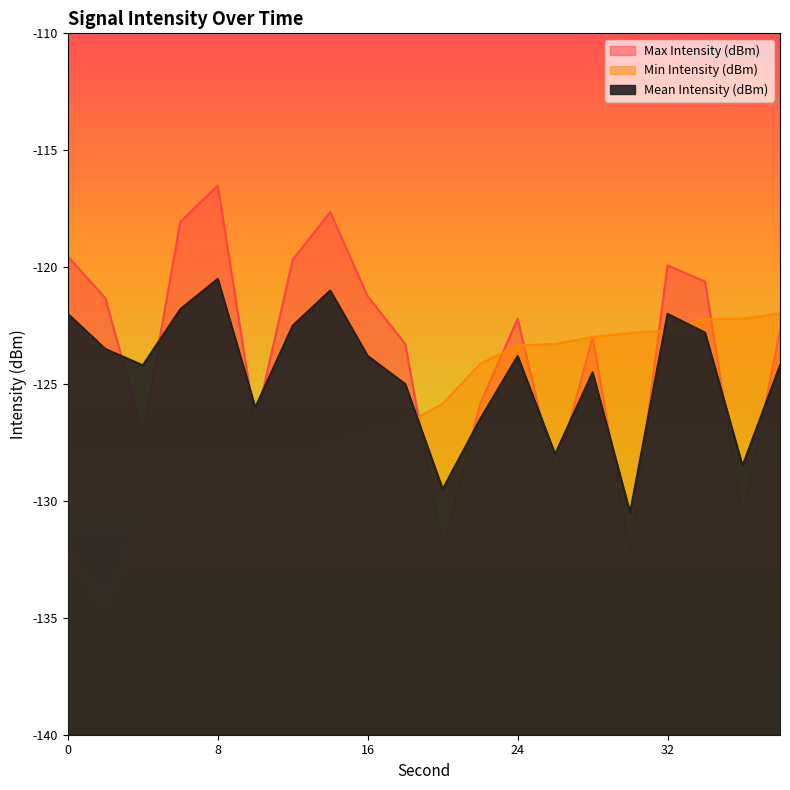

Which series has the largest range (max minus min)?

Max Intensity (dBm)